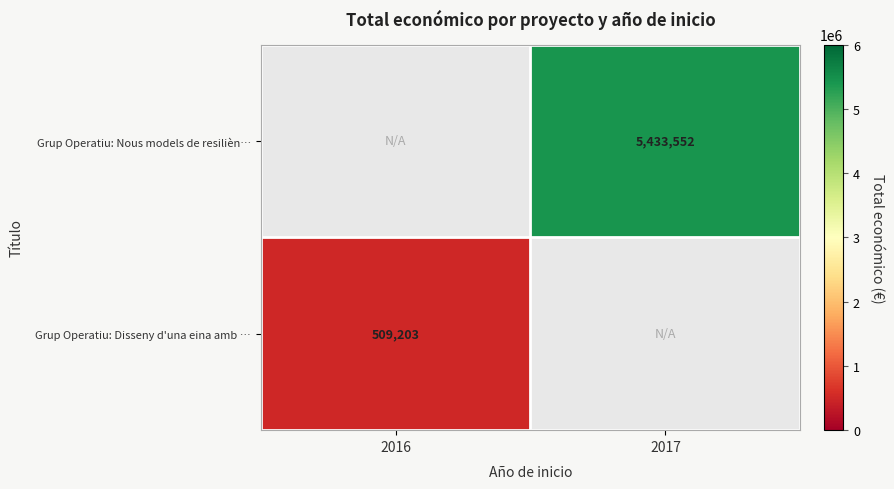

True or false: Grup Operatiu: Nous models de resilièn… has a value of 5433552 at 2017.

True